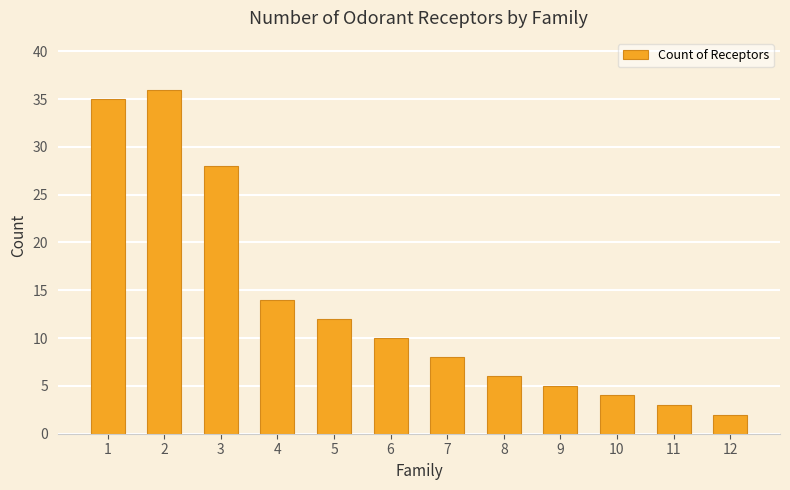

Rank the categories by value from lowest to highest.

12, 11, 10, 9, 8, 7, 6, 5, 4, 3, 1, 2